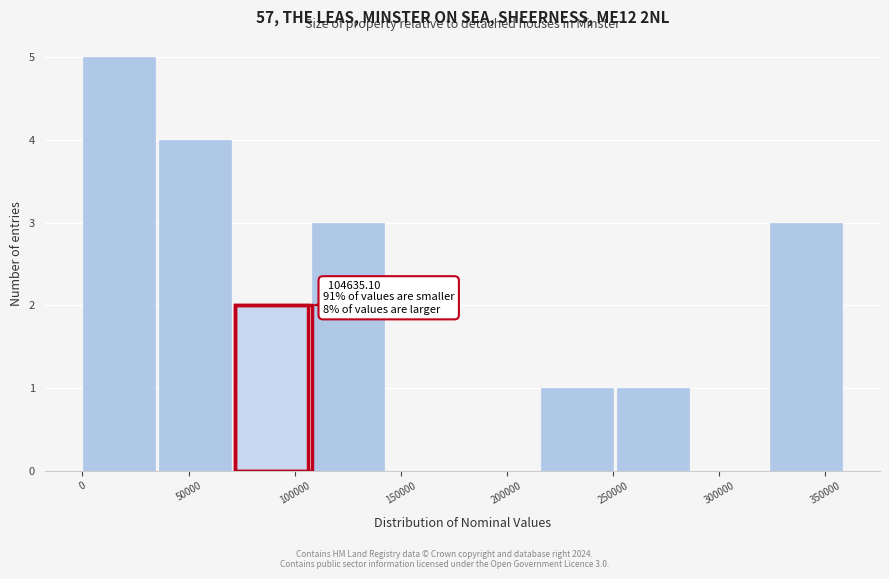

Which range on the x-axis has the tallest bar?

0 to 35000